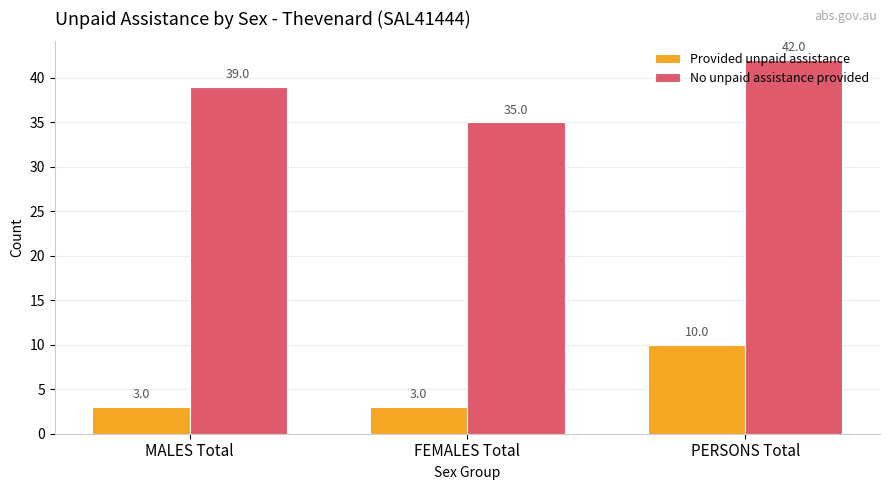

What is the total value across all series at FEMALES Total?

38